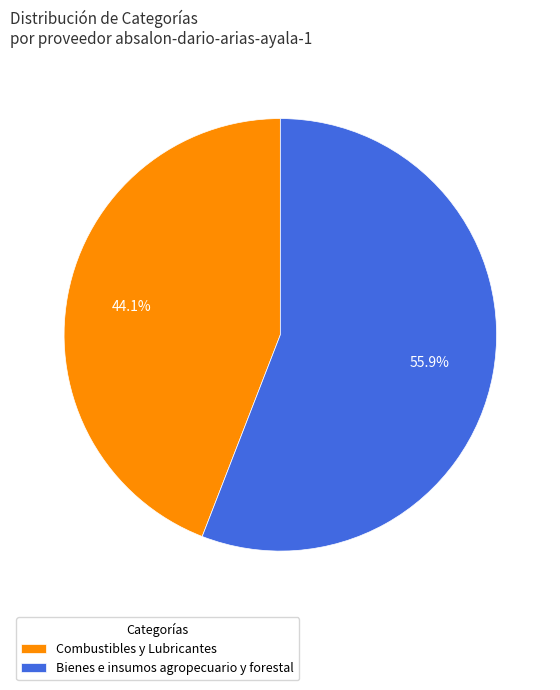

What percentage is the Combustibles y Lubricantes slice, to the nearest percent?

44%